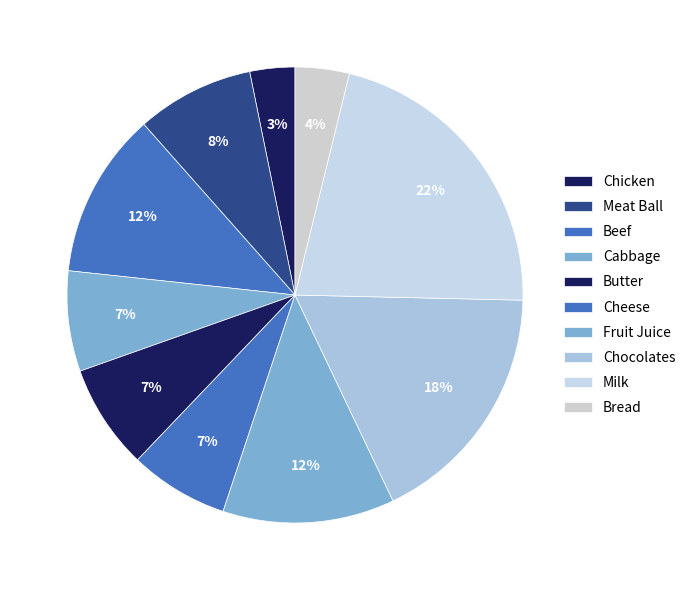

What is the change in value from Cabbage to Milk?

+447